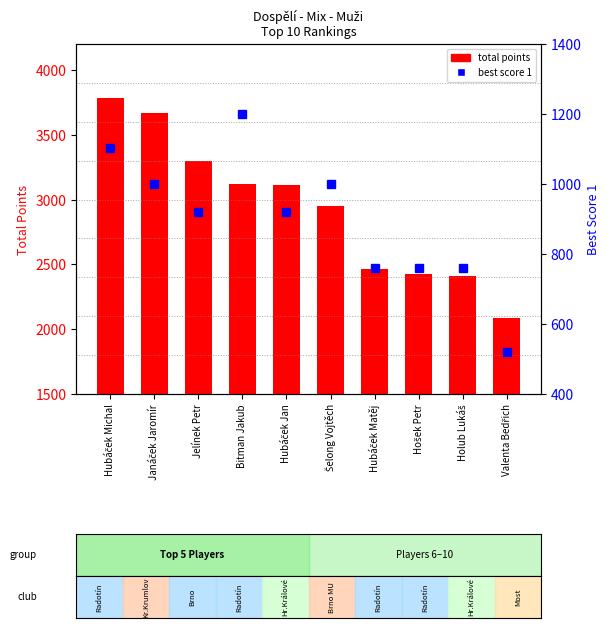

What are all the series names shown in the legend?

Total points, Best Score 1